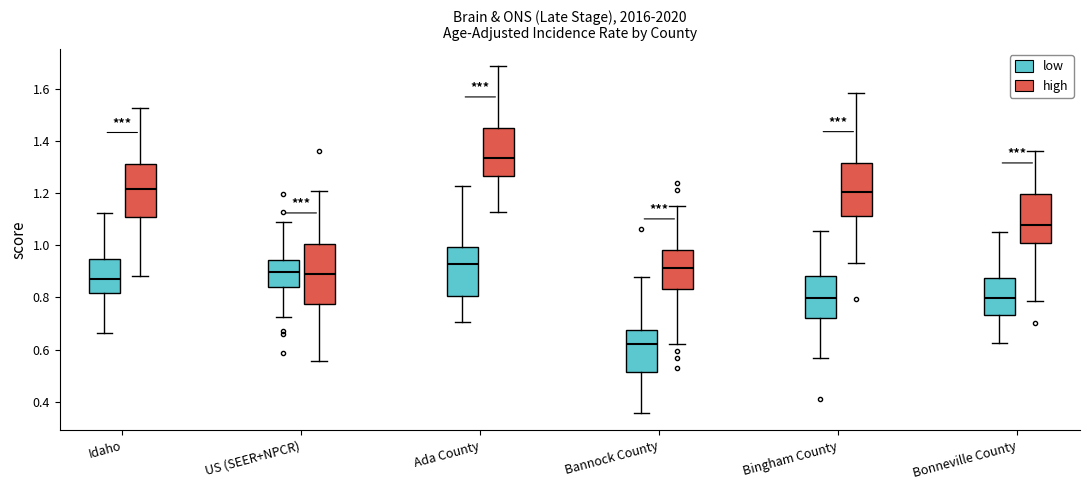

Where does the lower whisker of the box for Bannock County (high) end on the y-axis? The values are not printed on the chart, so give them approximately, as read against the axis.

0.62